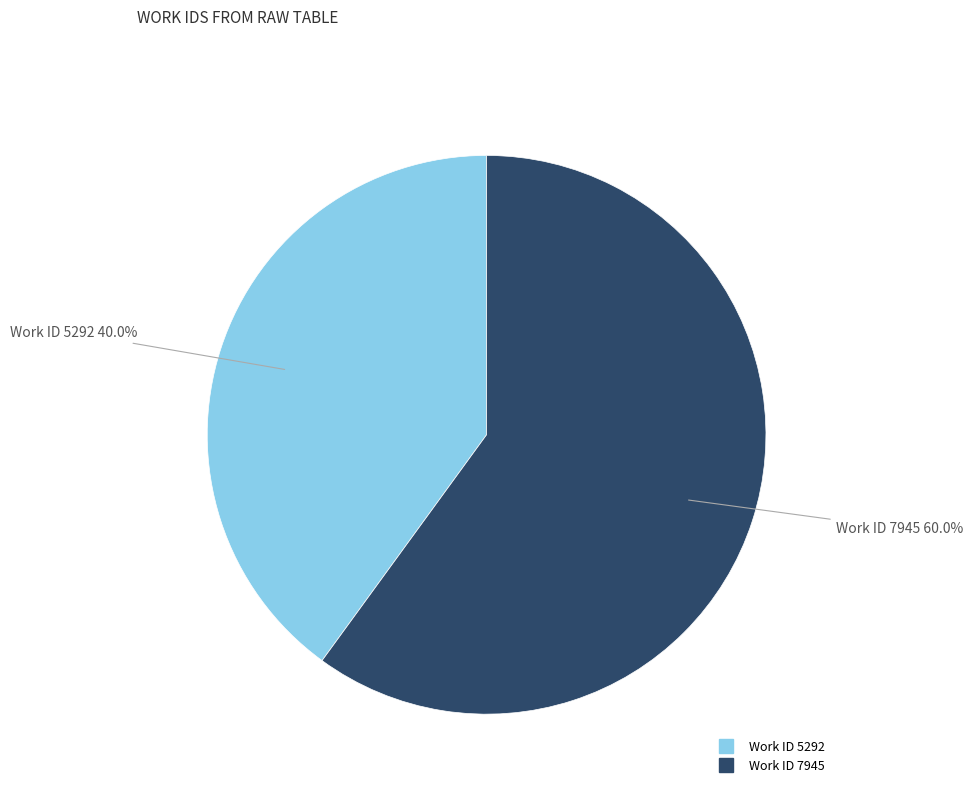

Is it true that Work ID 7945 is 60% of the pie?

True